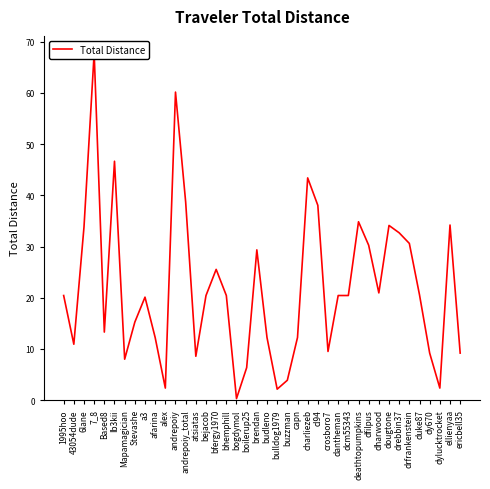

Is it true that the value at ellienyaa is 34.2?

True